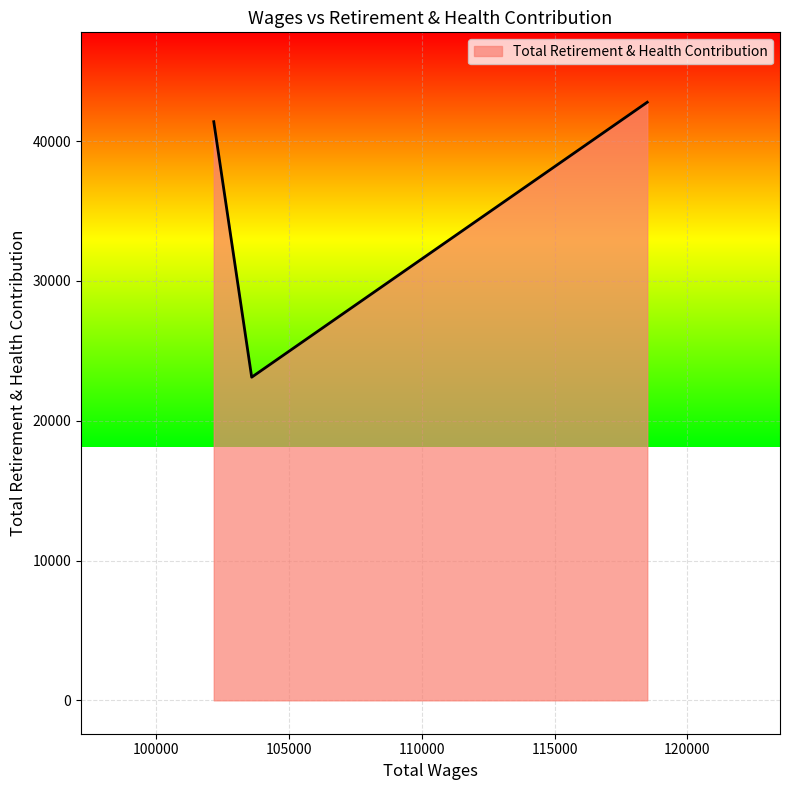

Reading right to left, transcribe all the data shown in this chart.

42778	23111	41386